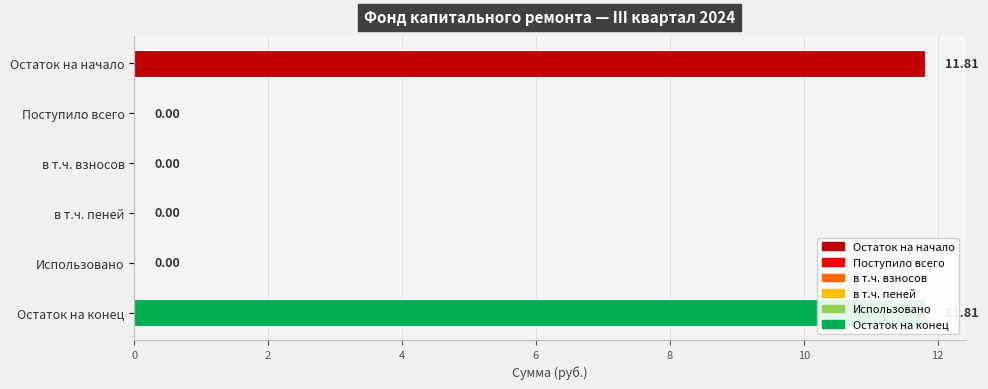

What is the label of the 6th bar from the left?

Остаток на конец